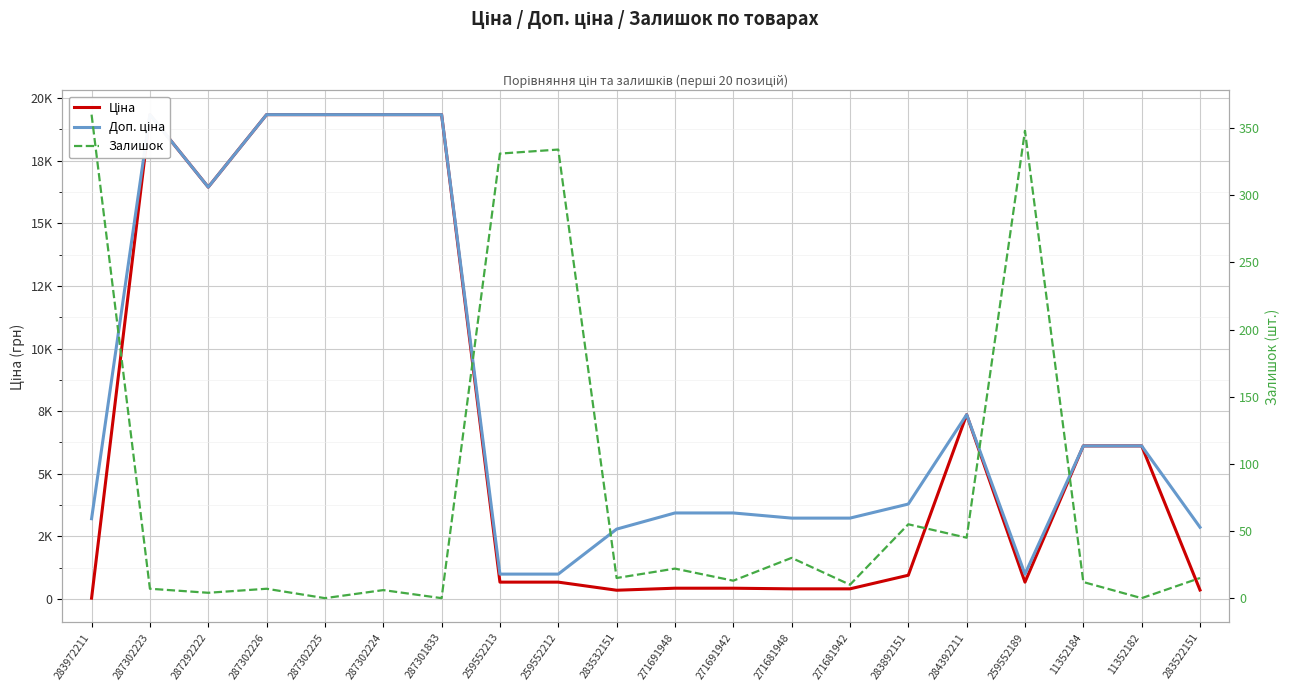

The value of Ціна at 271681948 is 403.6. True or false?

True